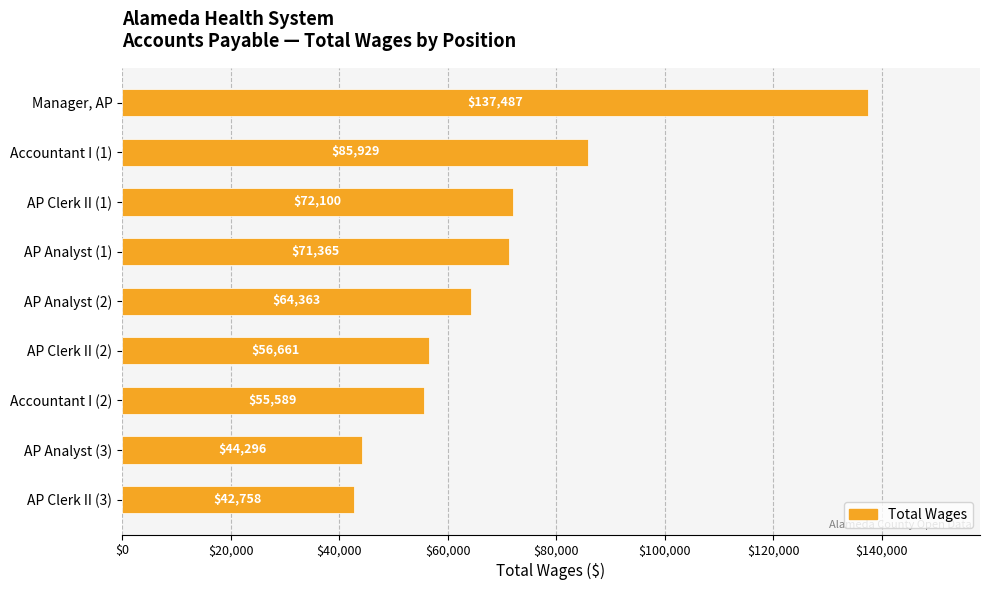

What is the difference between the second highest and minimum values?

43171